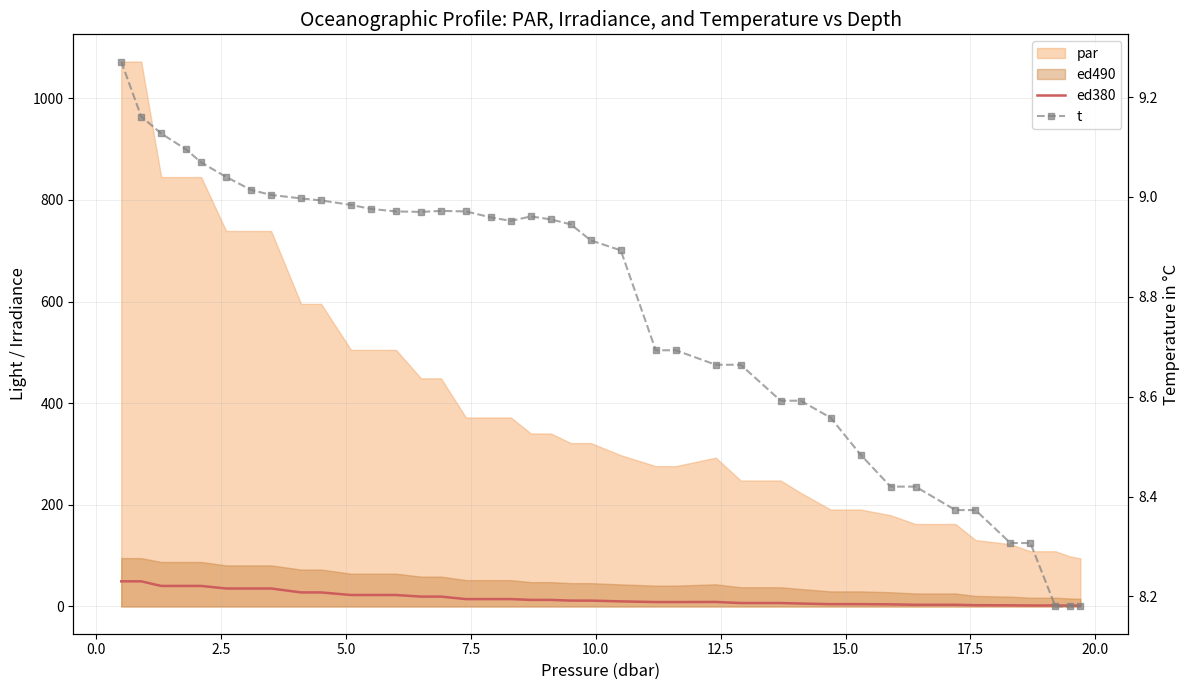

What is the maximum value shown in the chart?

49.5